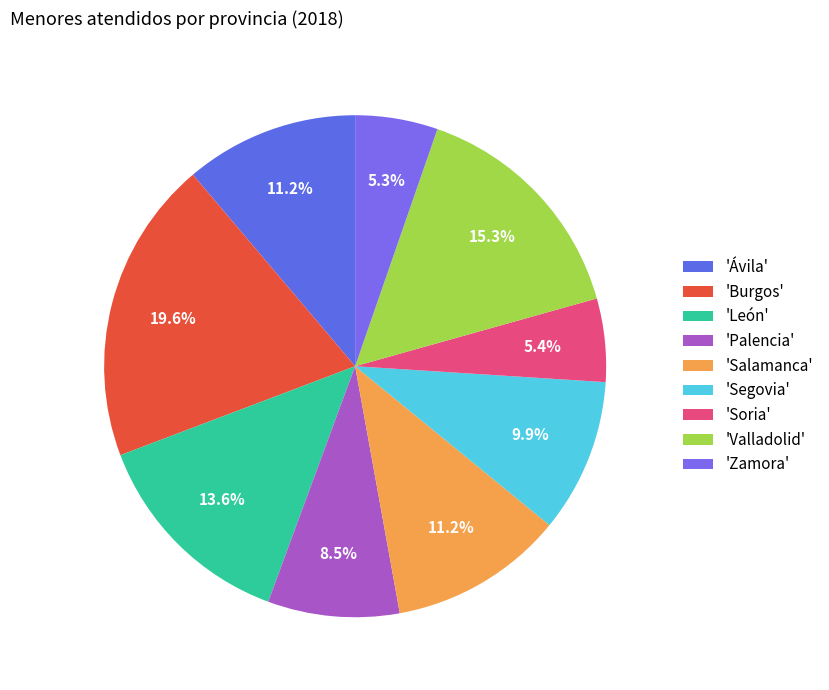

Count the number of slices in the pie.

9